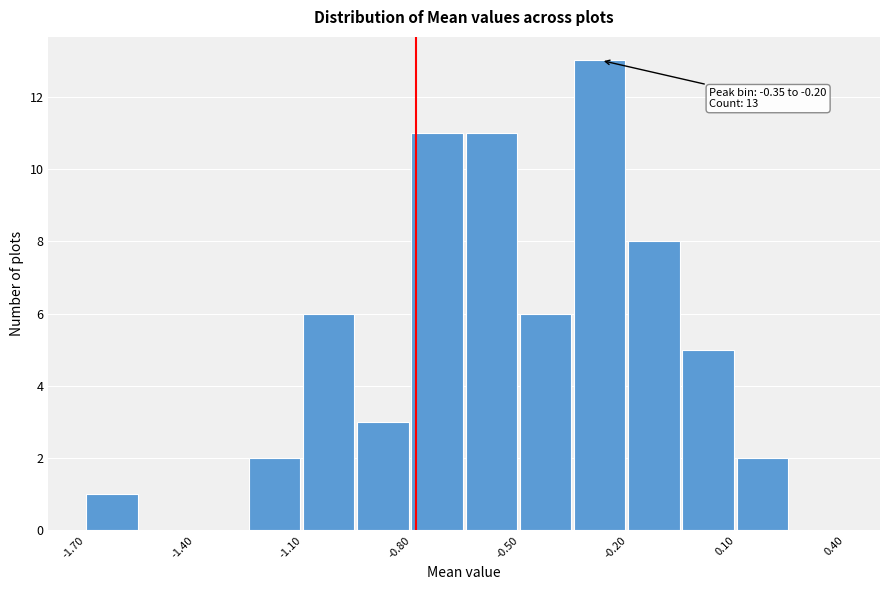

Around what value on the x-axis is the tallest bar? Give the approximate position of its centre, as read against the axis.

-0.30